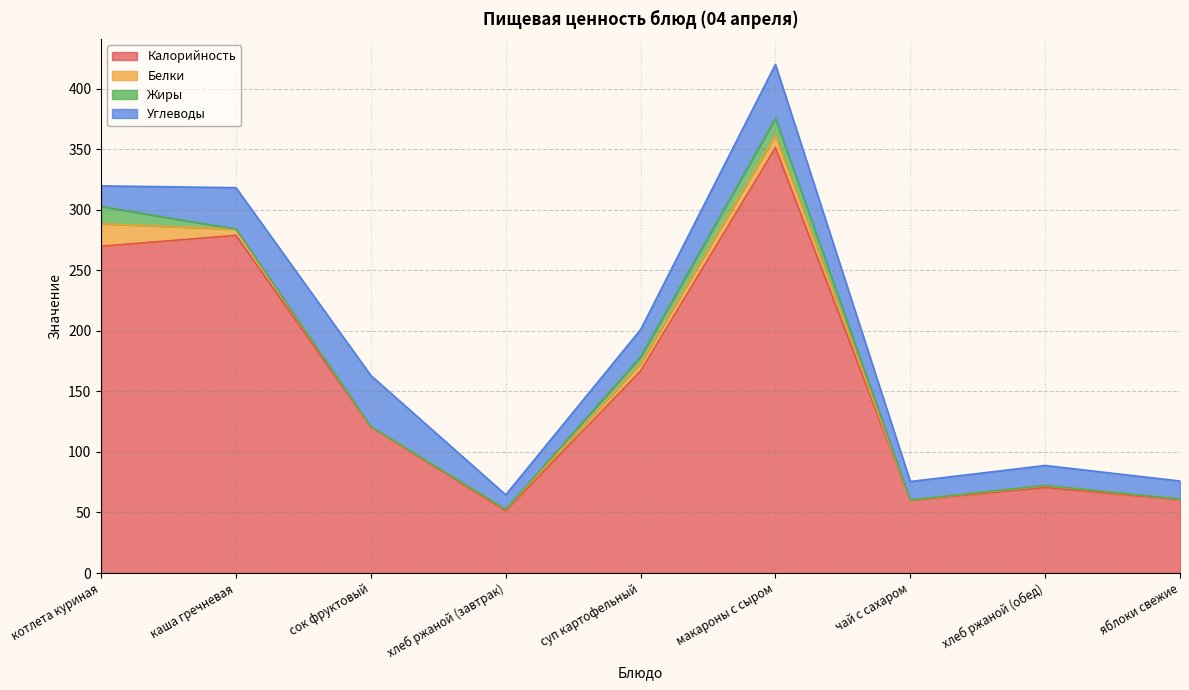

What is the spread (max minus min) of values at котлета куриная?

255.7